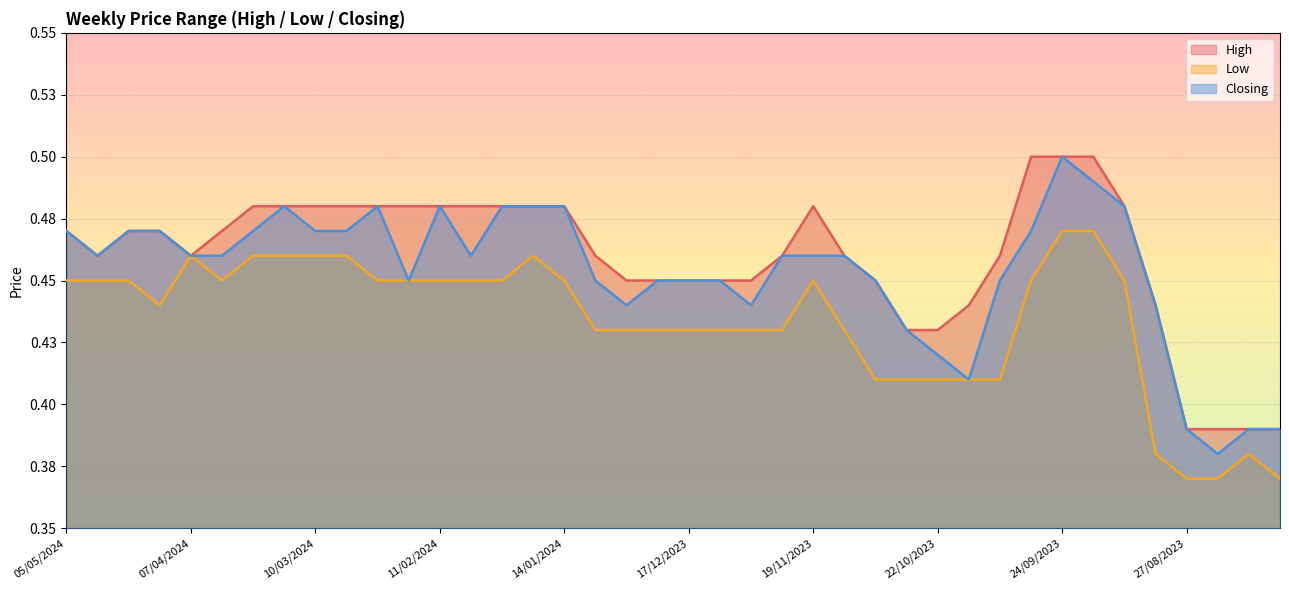

What is the smallest value displayed?

0.4